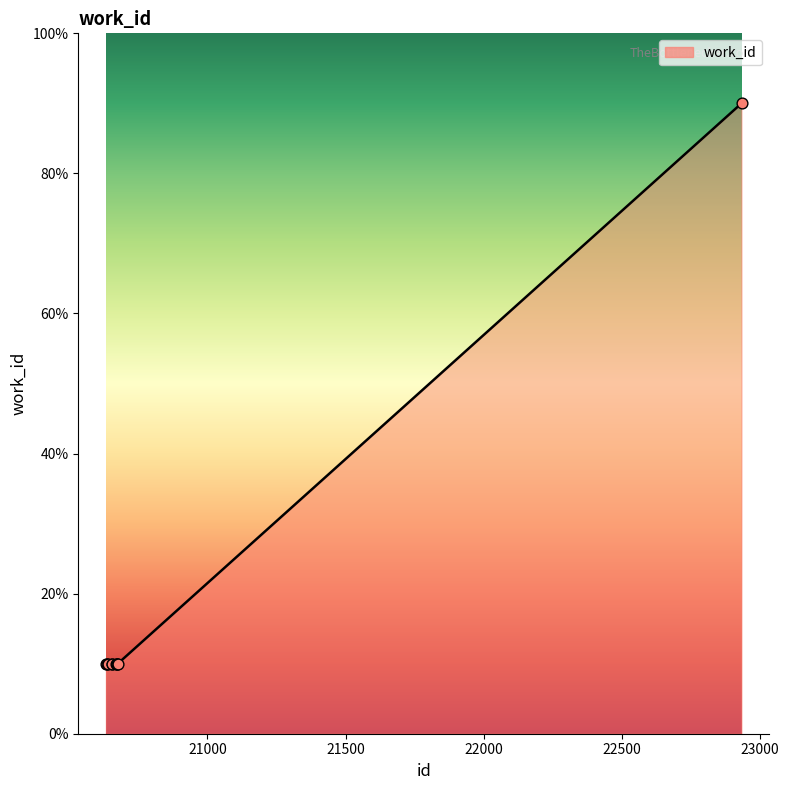

What is the greatest value displayed?

90.0